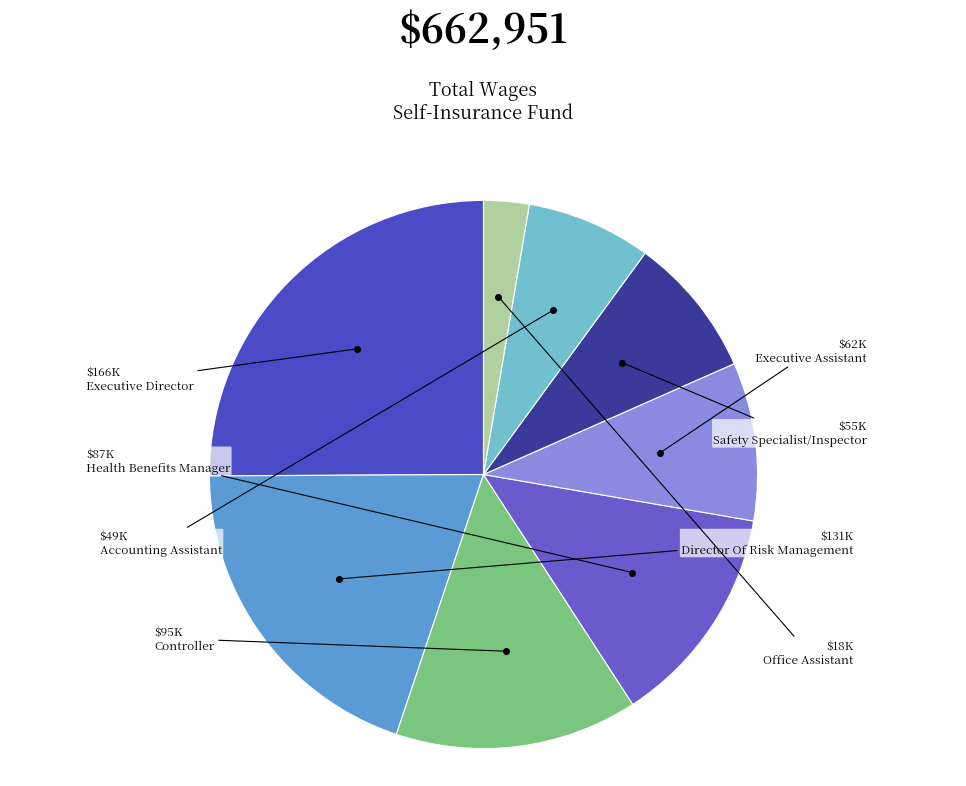

How many segments does this pie chart have?

8